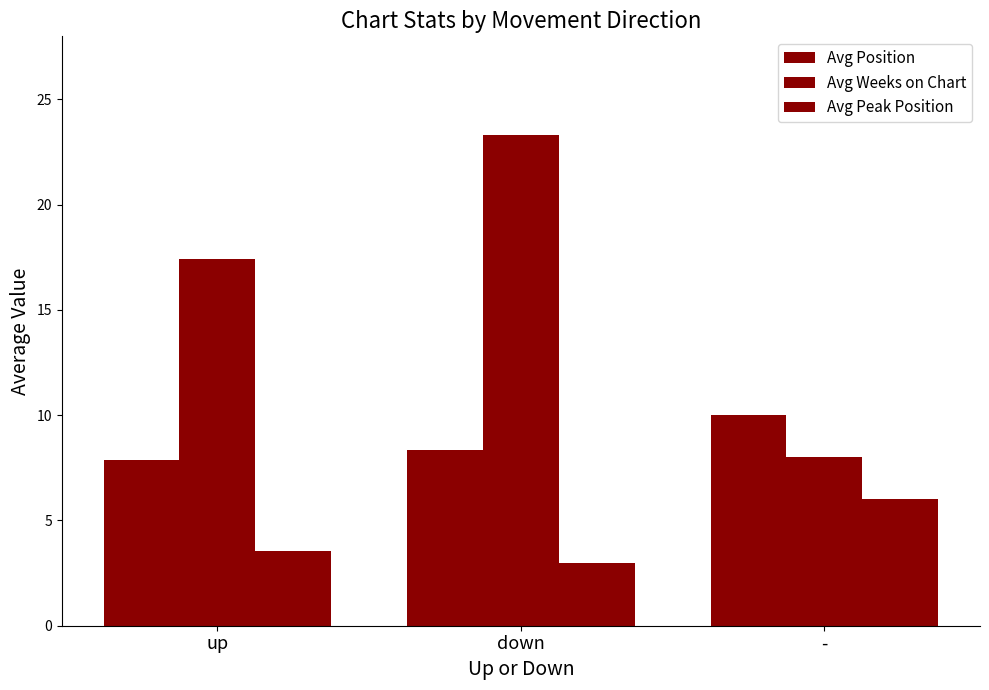

Which category has the highest value in the Avg Position series?

-